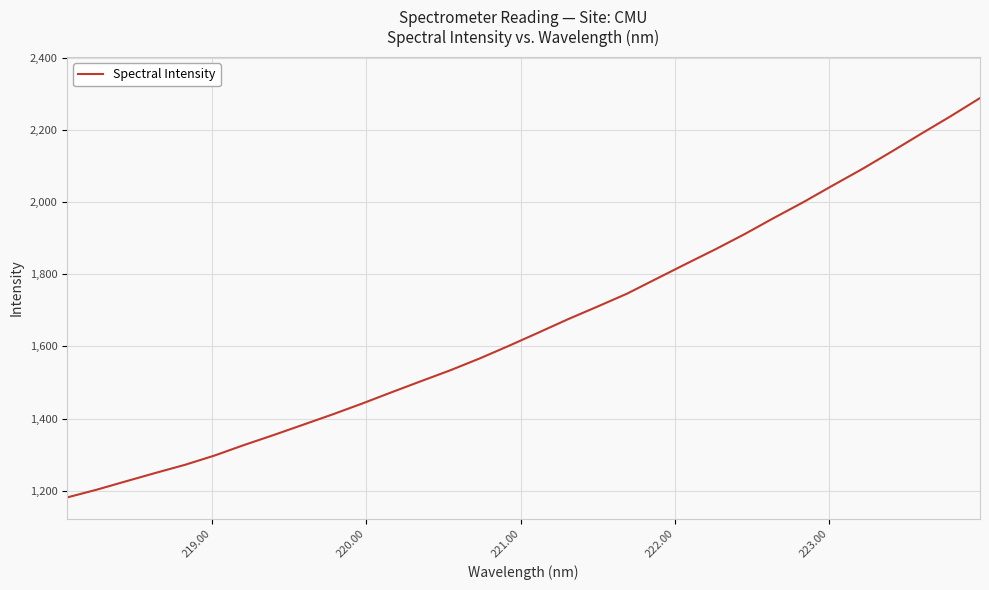

What is the greatest value displayed?

2288.0